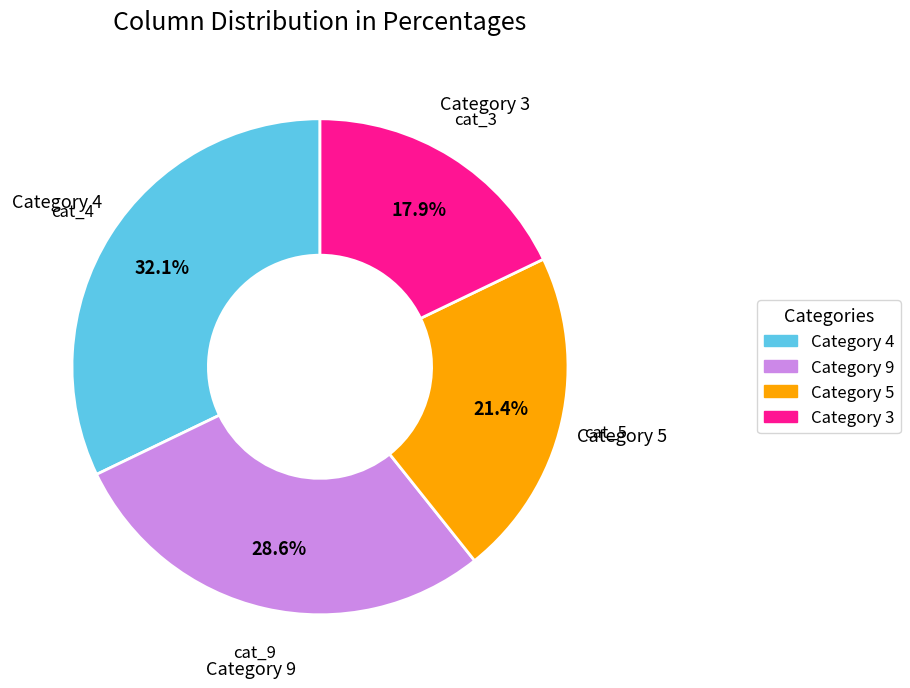

Rank the categories by value from highest to lowest.

Category 4, Category 9, Category 5, Category 3